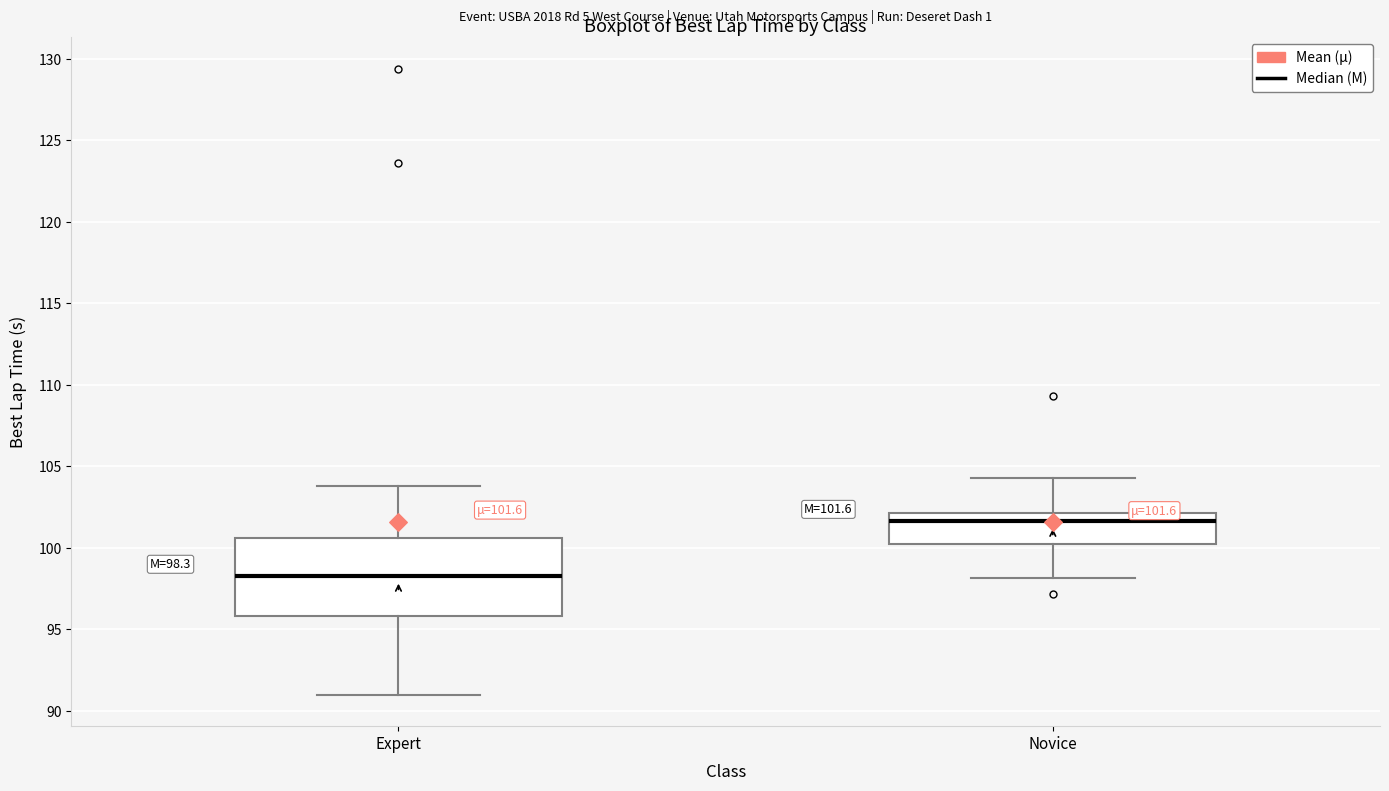

Which box has the highest median line?

Novice